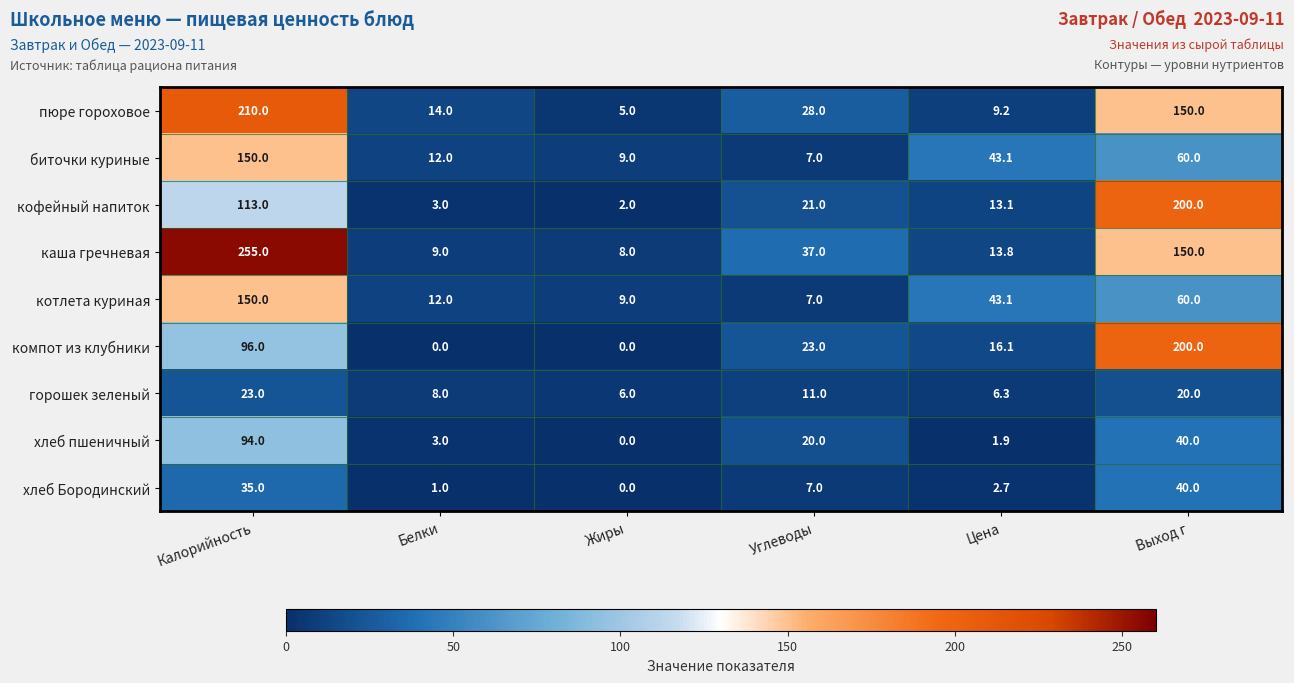

List the labels in order of горошек зеленый value, smallest first.

Жиры, Цена, Белки, Углеводы, Выход г, Калорийность